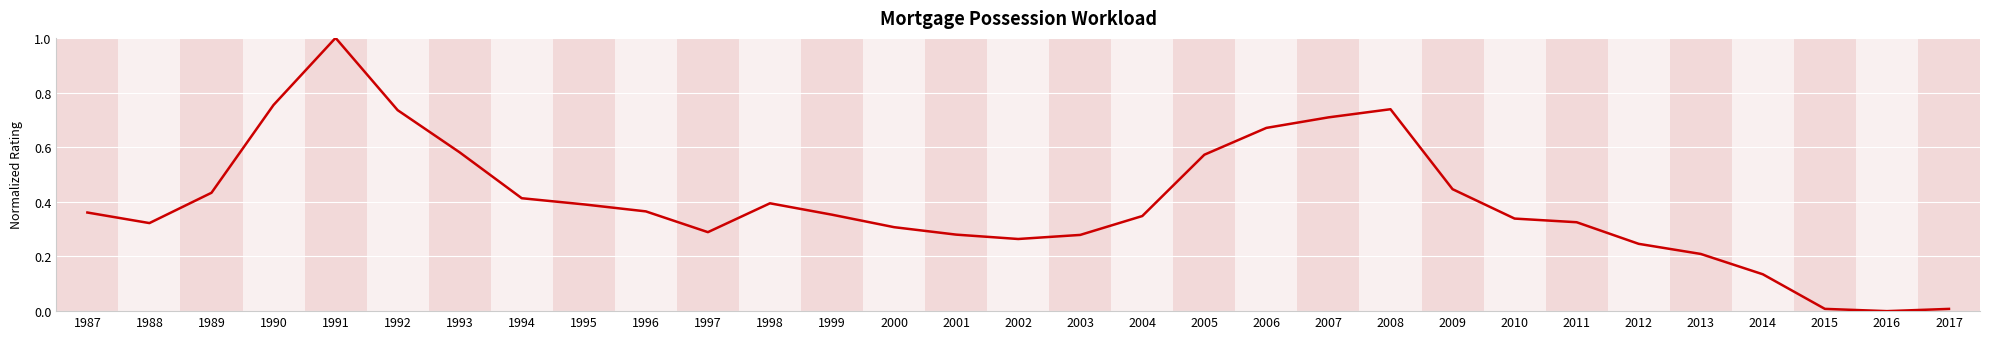

Which has a higher value, 2000 or 1995?

1995